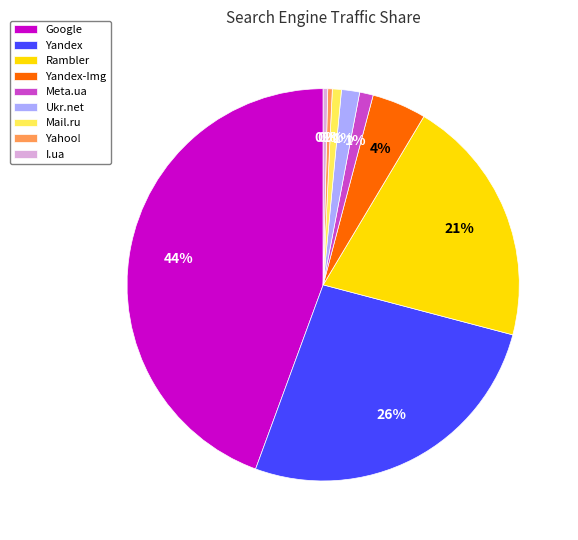

Is the sum of Yandex-Img and I.ua greater than half?

No